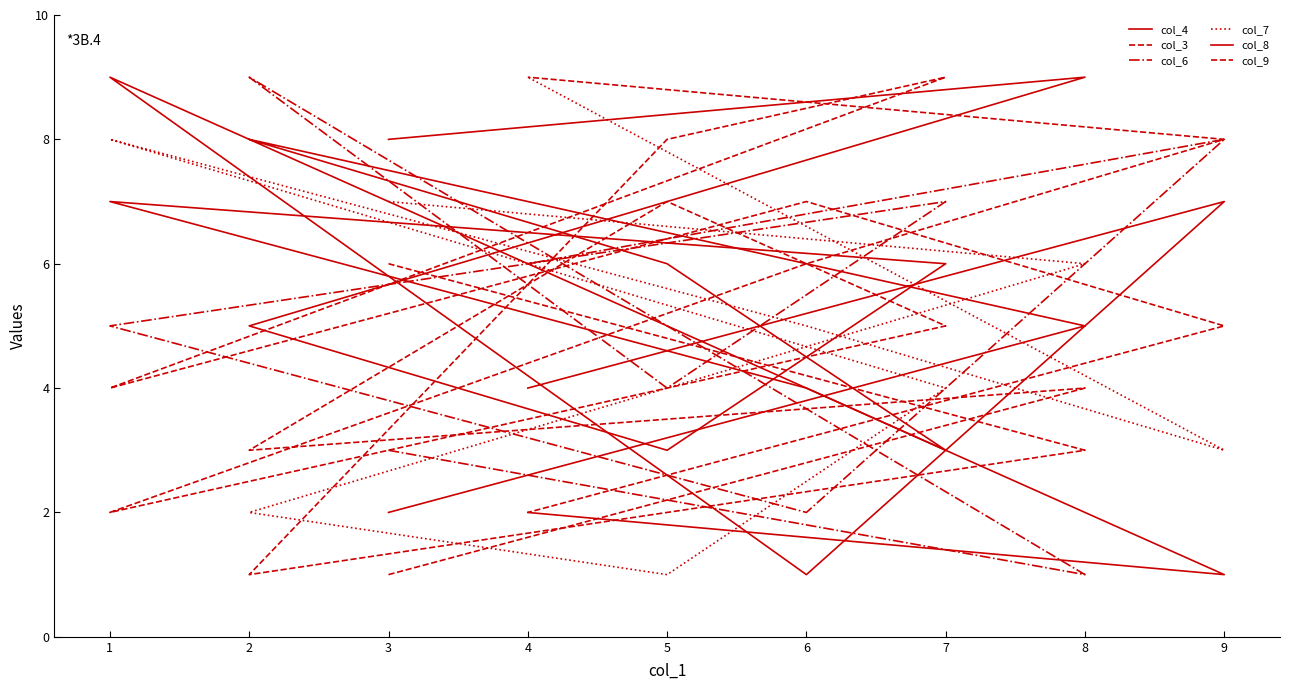

What is the greatest value displayed?

9